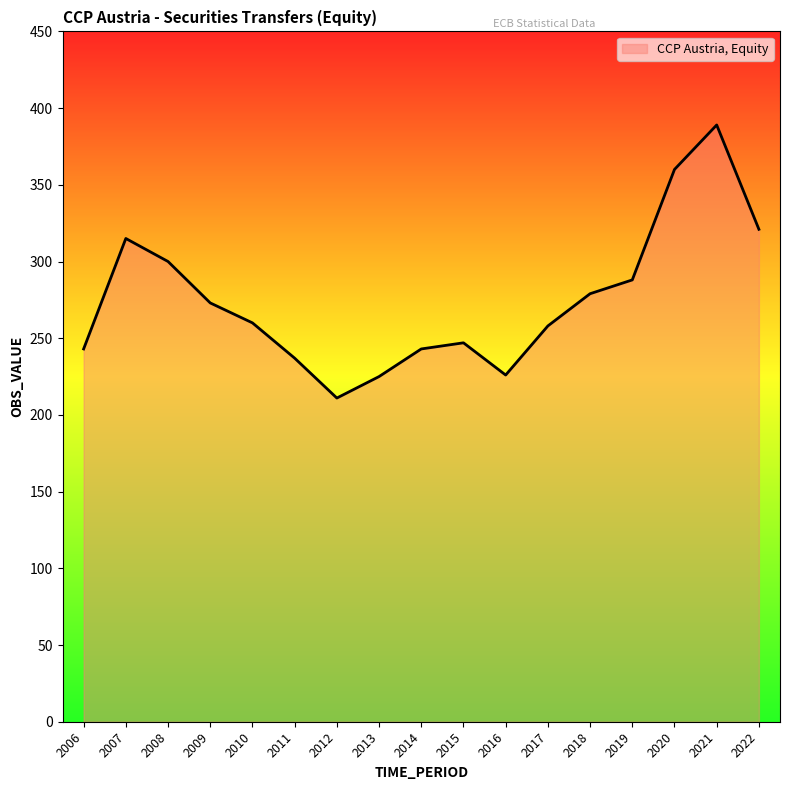

Which label corresponds to the largest value in the chart?

2021